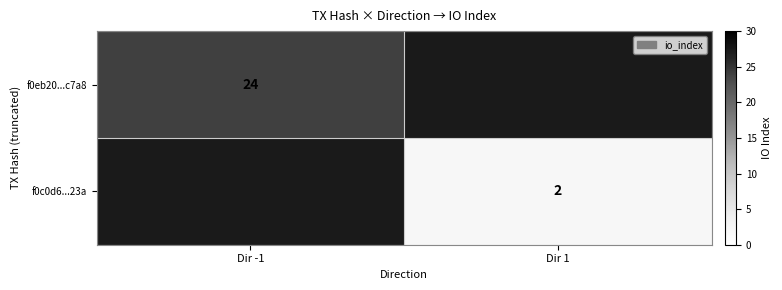

What is the minimum value shown in the chart?

2.0